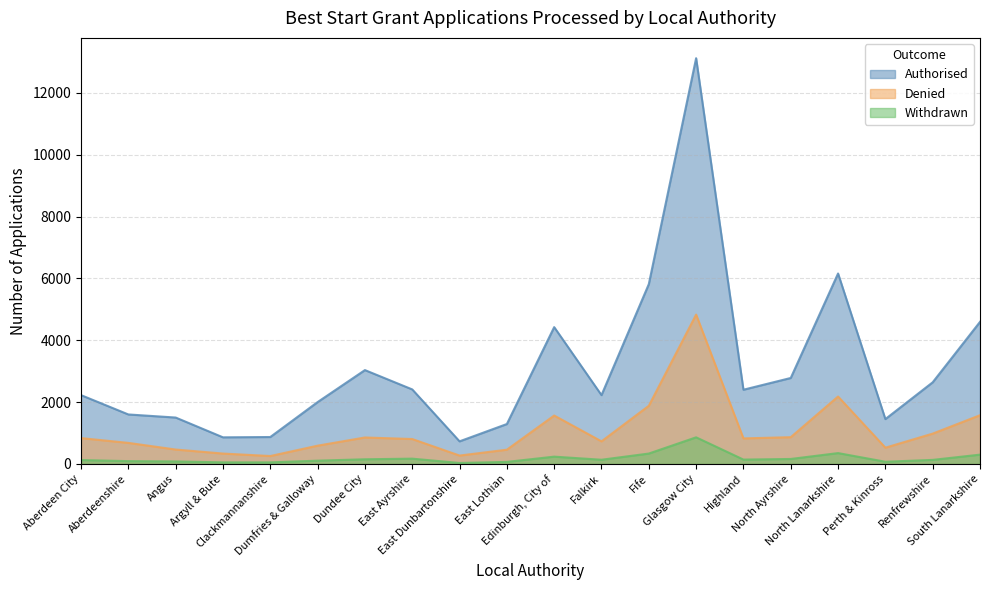

What is the difference between the Authorised values at Perth & Kinross and Dundee City?

1585